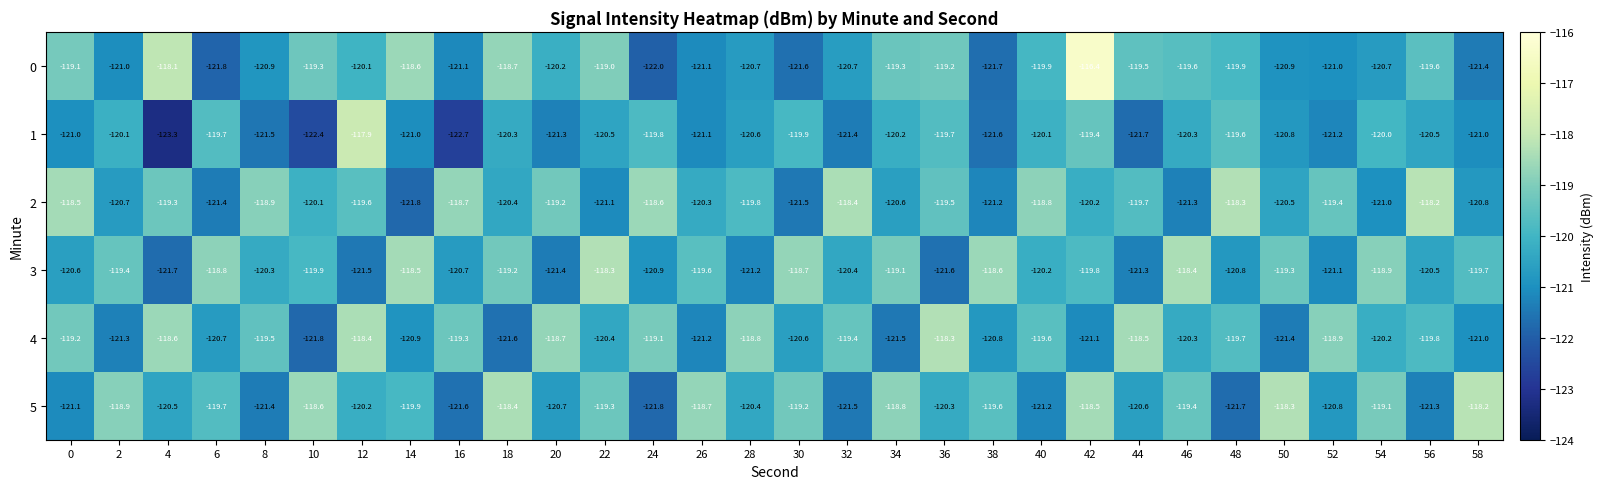

What is the difference between the maximum and minimum values in the 4 series?

3.5